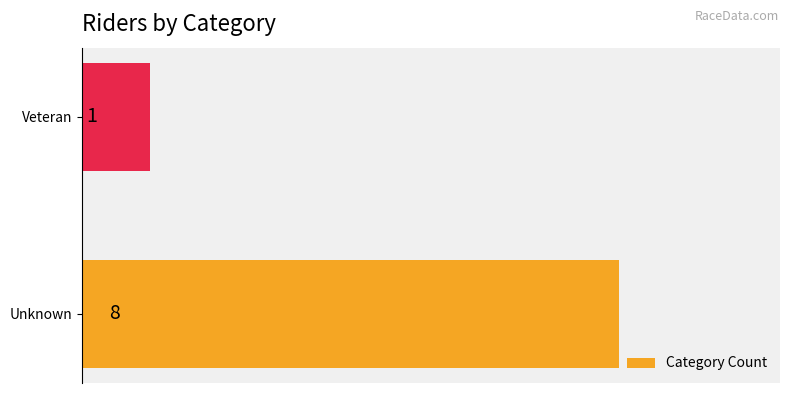

Rank the categories by value from highest to lowest.

Unknown, Veteran